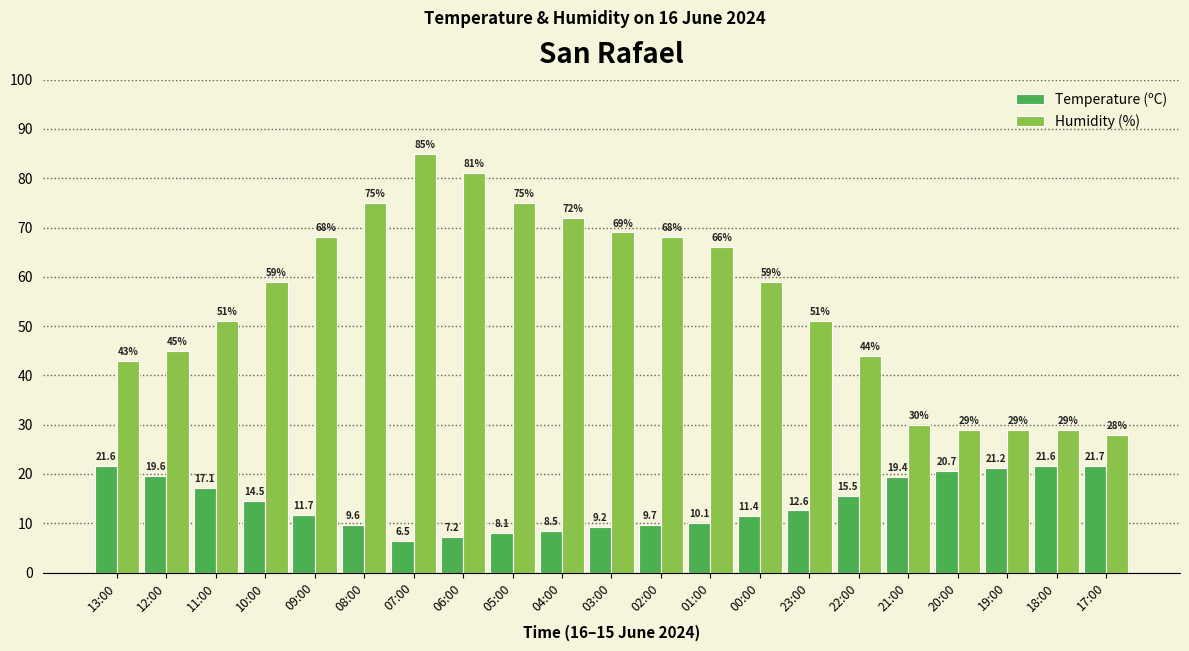

Which series changed the most between 12:00 and 07:00?

Humidity (%)